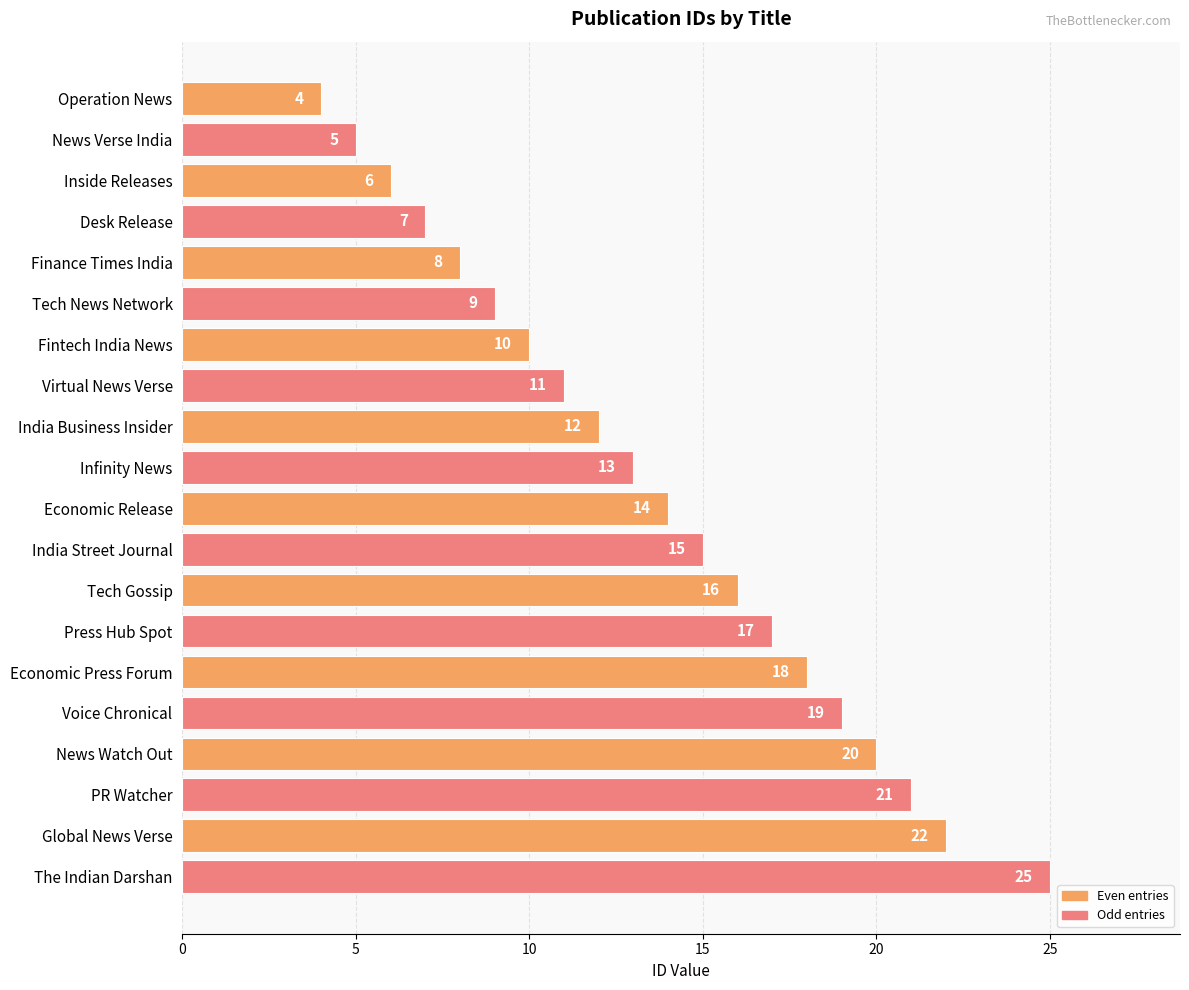

What is the label of the 10th bar from the top?

Infinity News